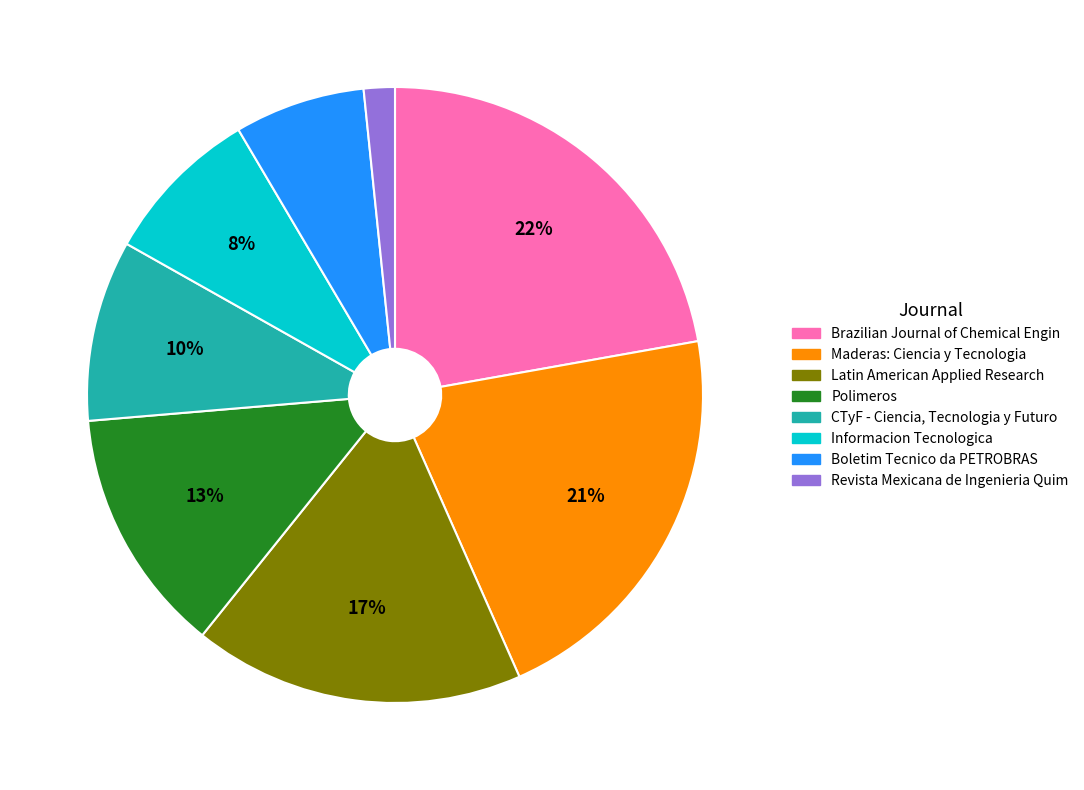

Is there any slice that represents more than half of the pie?

No